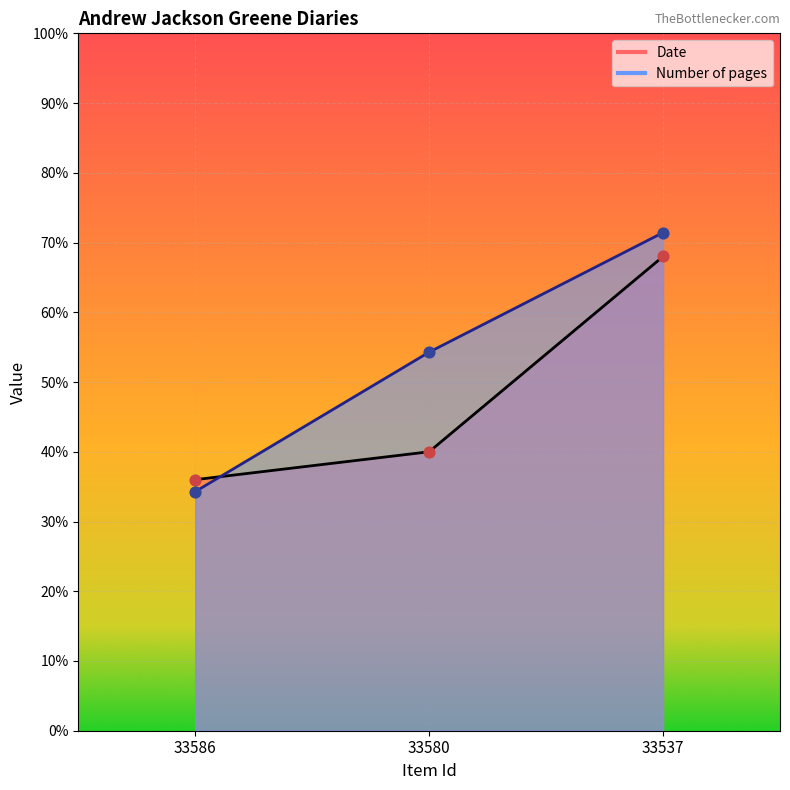

What is the total value across all series at 33586?

70.3